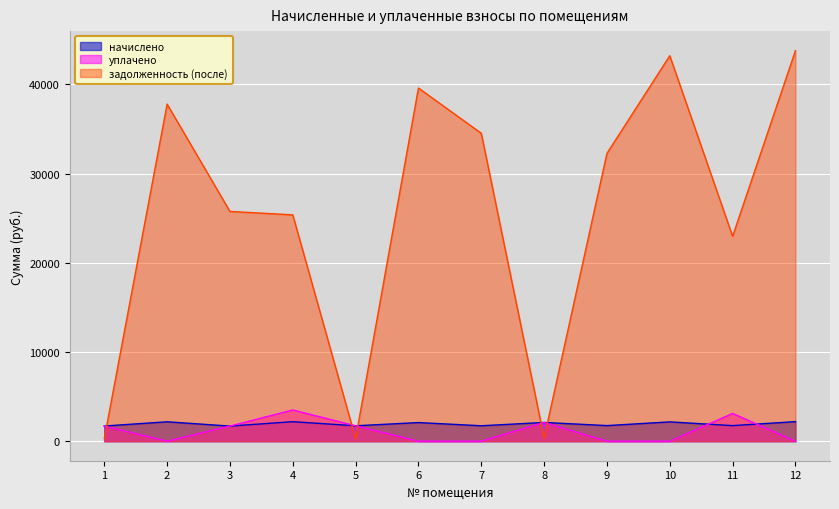

True or false: задолженность (после) has more than 2 interior local peaks.

True